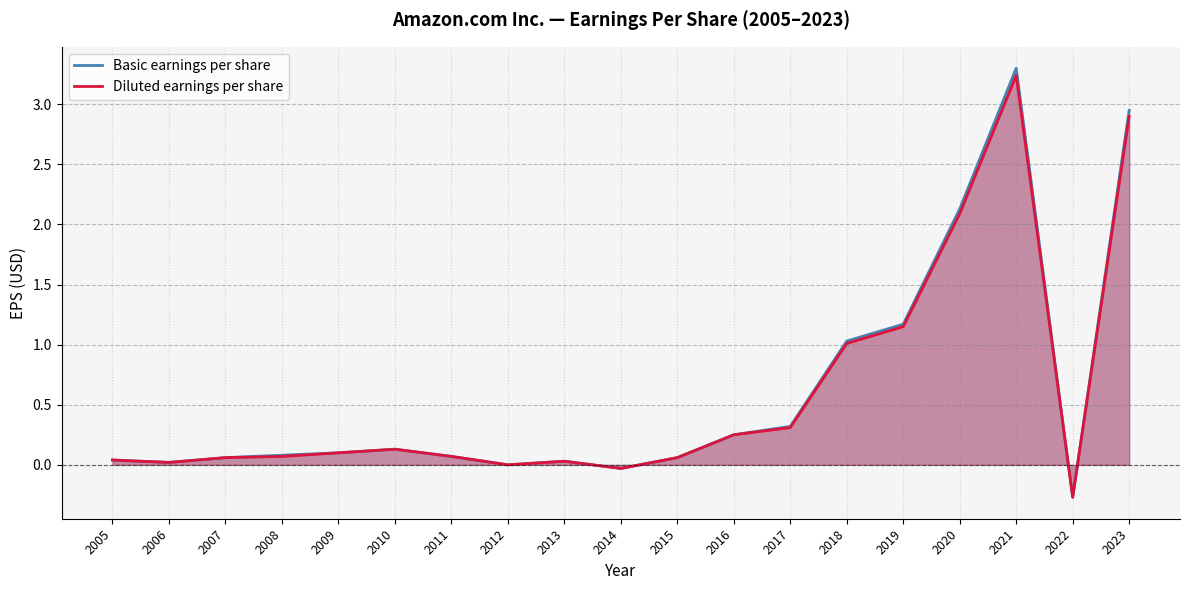

Reading left to right, extract all data points from this chart.

Basic earnings per share: 2023=3.0	2022=-0.3	2021=3.3	2020=2.1	2019=1.2	2018=1.0	2017=0.3	2016=0.2	2015=0.1	2014=-0.0	2013=0.0	2012=0.0	2011=0.1	2010=0.1	2009=0.1	2008=0.1	2007=0.1	2006=0.0	2005=0.0
Diluted earnings per share: 2023=2.9	2022=-0.3	2021=3.2	2020=2.1	2019=1.1	2018=1.0	2017=0.3	2016=0.2	2015=0.1	2014=-0.0	2013=0.0	2012=0.0	2011=0.1	2010=0.1	2009=0.1	2008=0.1	2007=0.1	2006=0.0	2005=0.0